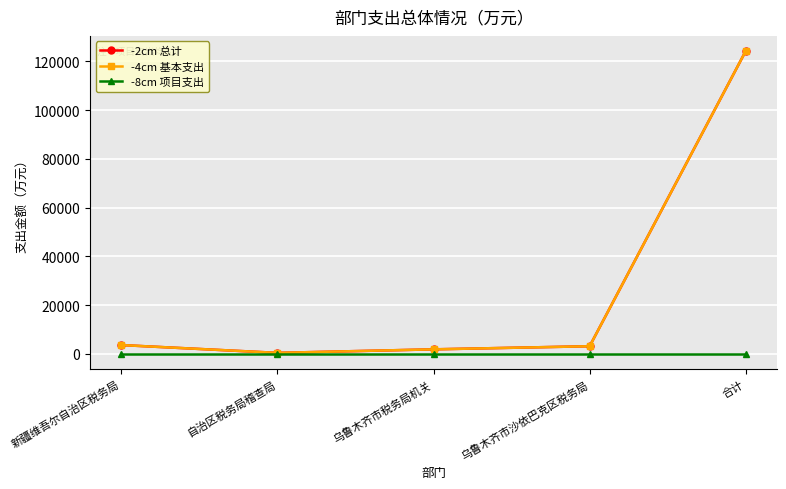

Rank the series at 自治区税务局稽查局 from lowest to highest value.

-8cm 项目支出, -2cm 总计, -4cm 基本支出